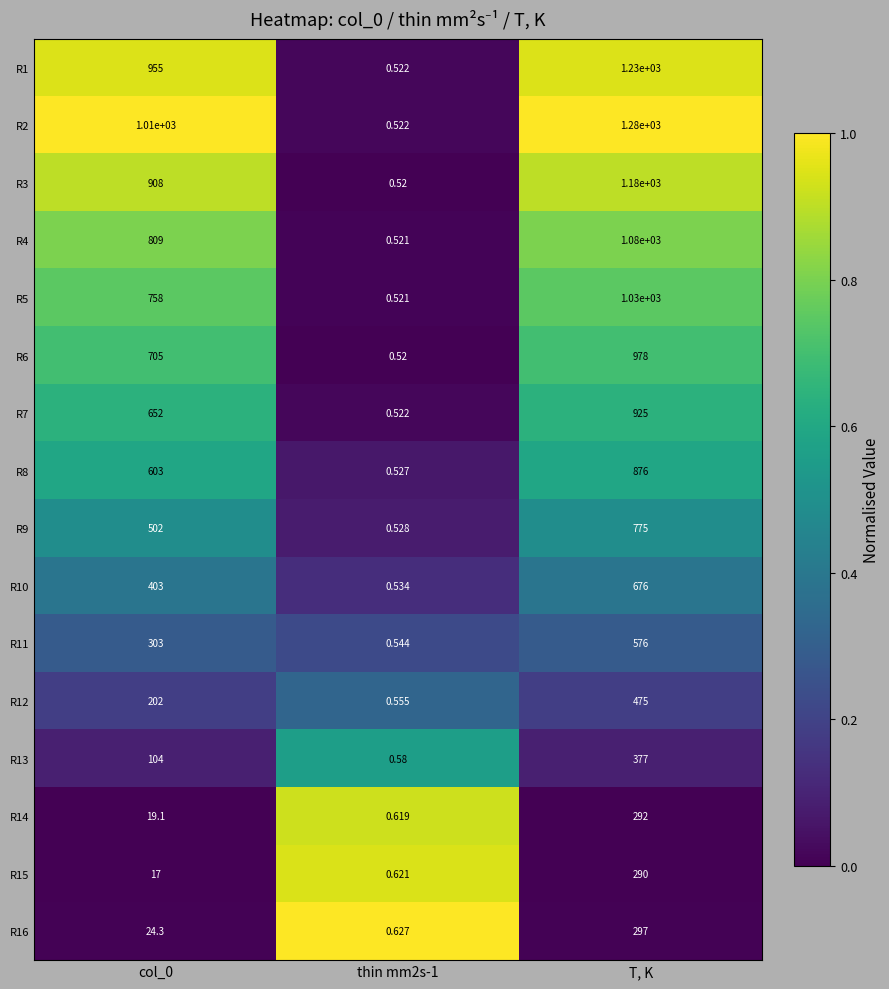

What is the total value across all series at thin mm2s-1?

8.8